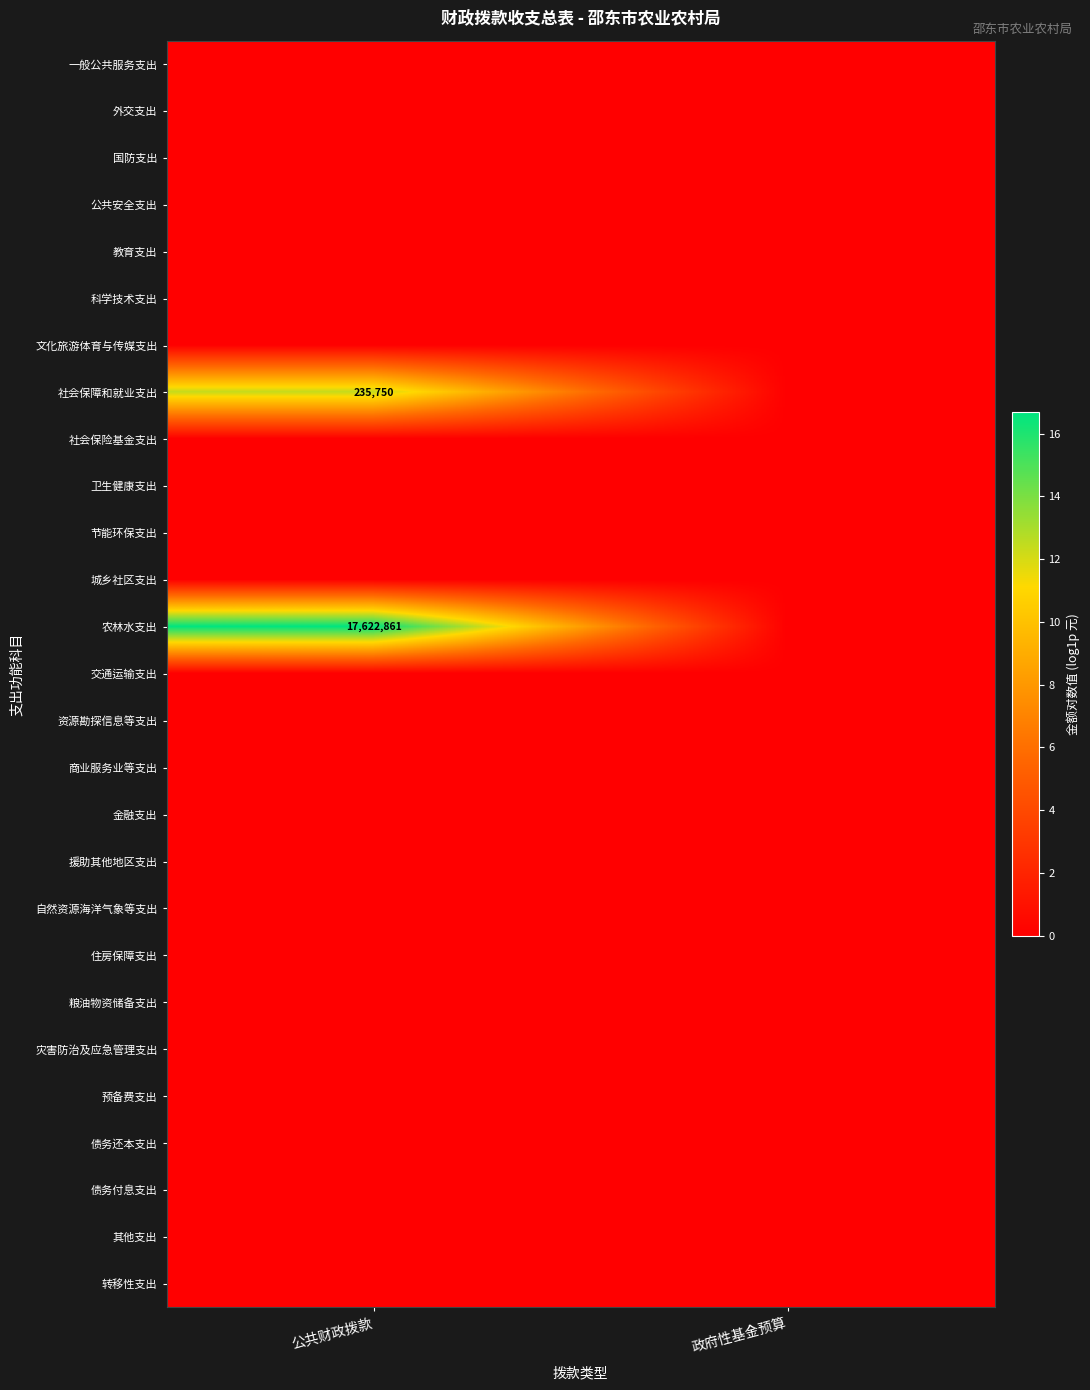

Which has a higher value, 公共财政拨款 or 政府性基金预算?

公共财政拨款